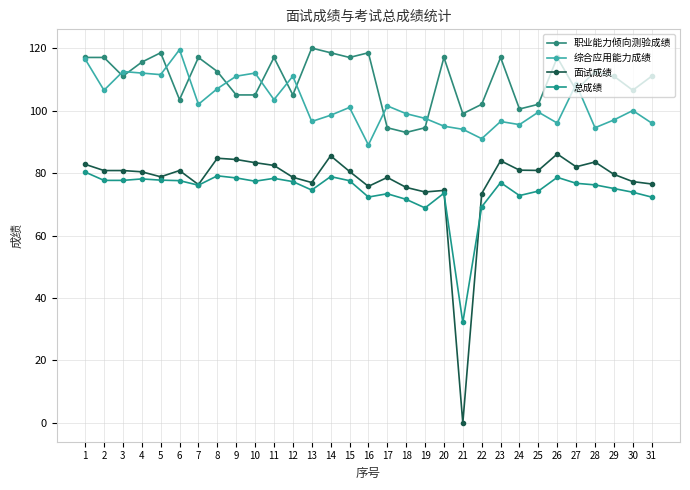

Reading left to right, extract all data points from this chart.

职业能力倾向测验成绩: 117.0	117.0	111.0	115.5	118.5	103.5	117.0	112.5	105.0	105.0	117.0	105.0	120.0	118.5	117.0	118.5	94.5	93.0	94.5	117.0	99.0	102.0	117.0	100.5	102.0	117.0	106.5	112.5	111.0	106.5	111.0
综合应用能力成绩: 116.5	106.5	112.5	112.0	111.5	119.5	102.0	107.0	111.0	112.0	103.5	111.0	96.5	98.5	101.0	89.0	101.5	99.0	97.5	95.0	94.0	91.0	96.5	95.5	99.5	96.0	108.5	94.5	97.0	100.0	96.0
面试成绩: 82.8	80.8	80.8	80.4	78.8	80.8	76.3	84.7	84.3	83.3	82.4	78.6	77.0	85.5	80.5	75.7	78.6	75.4	73.9	74.4	0.0	73.4	83.9	80.9	80.8	86.1	82.0	83.5	79.6	77.3	76.5
总成绩: 80.3	77.7	77.7	78.1	77.7	77.6	76.1	79.1	78.4	77.4	78.3	77.3	74.6	78.9	77.6	72.3	73.4	71.6	68.8	73.5	32.2	69.2	76.9	72.8	74.2	78.6	76.7	76.2	75.0	73.9	72.3